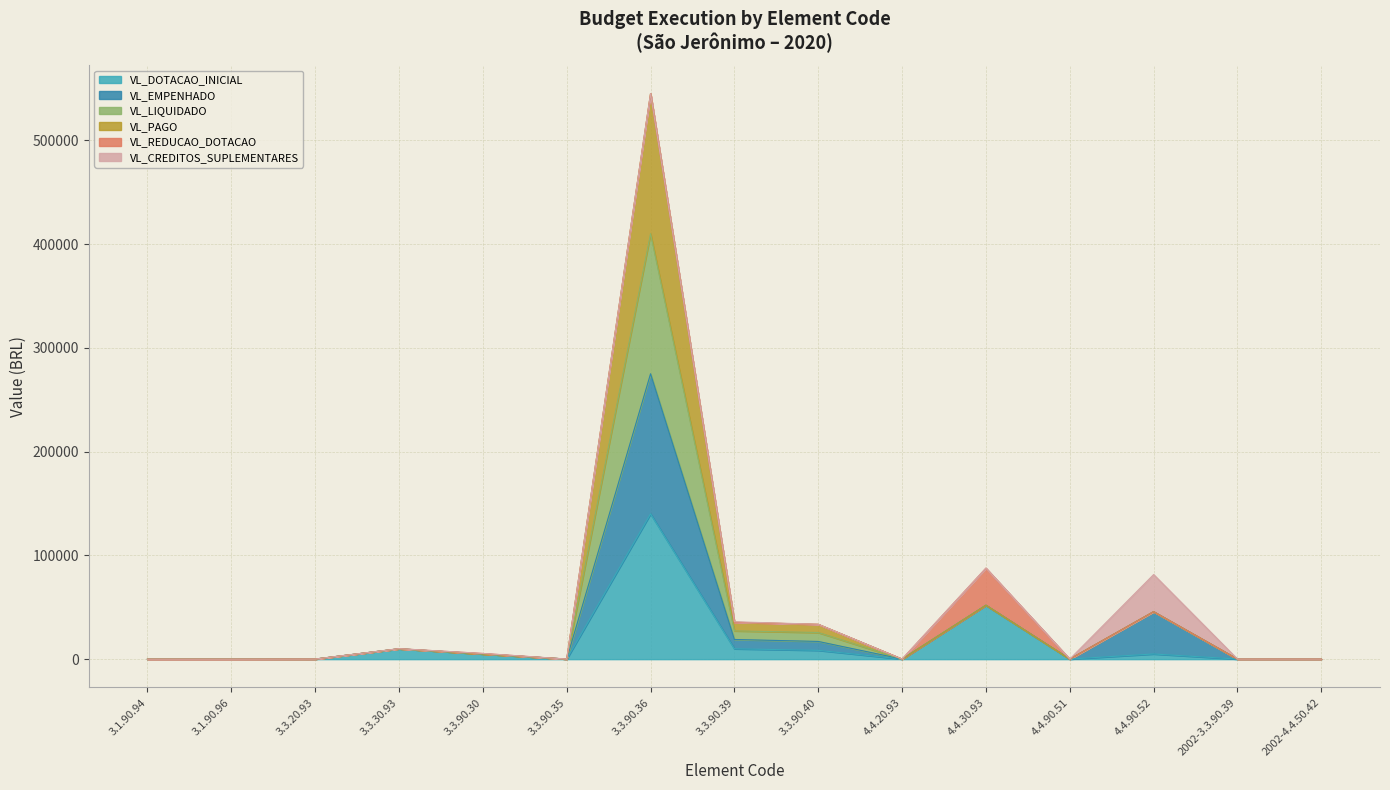

Does the chart display data point markers on the line(s)?

No